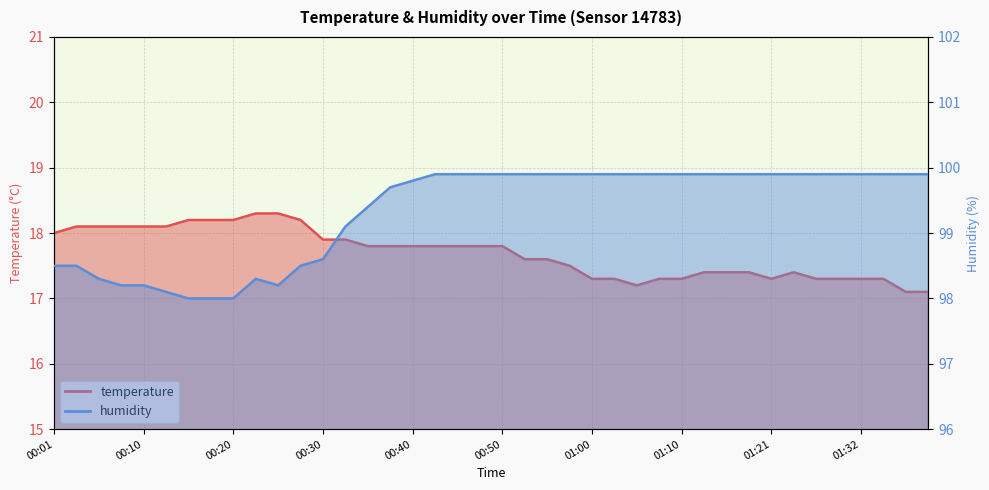

Is it true that humidity equals 99.9 at 01:21?

True